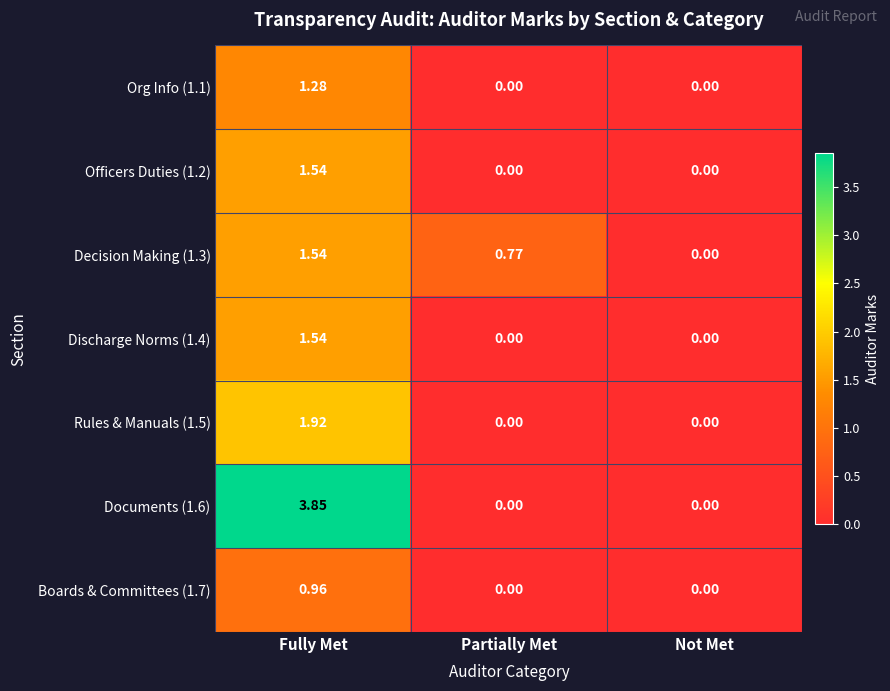

At which category is the sum across all series the highest?

Fully Met